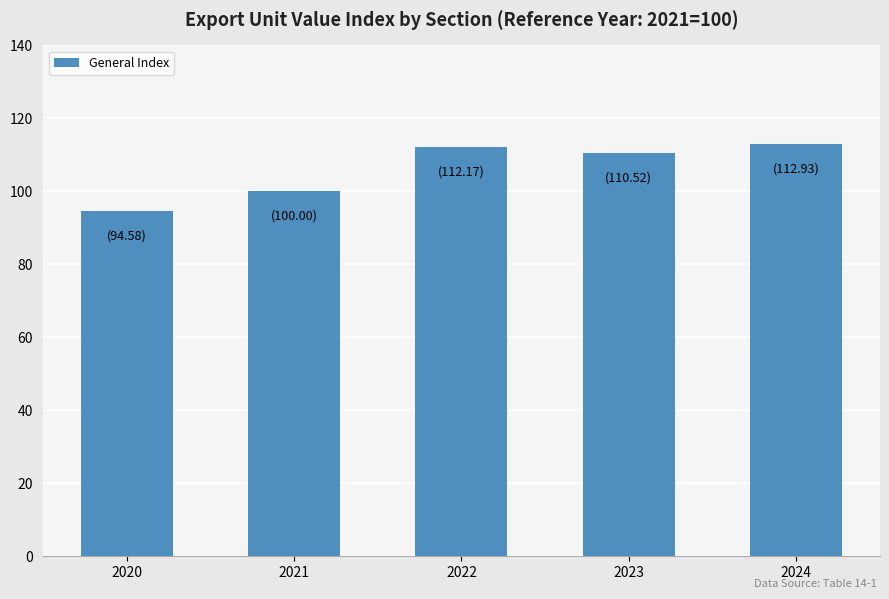

What is the difference between the second highest and minimum values?

17.6